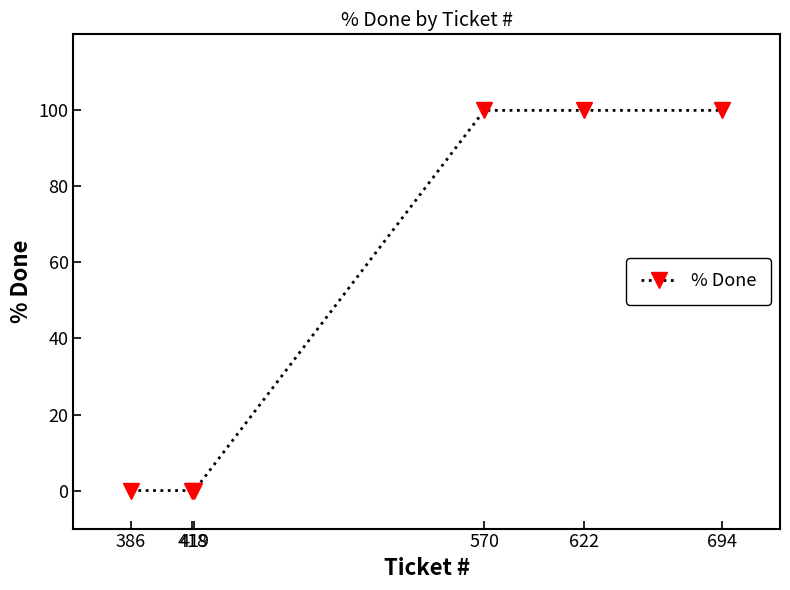

What is the greatest value displayed?

100